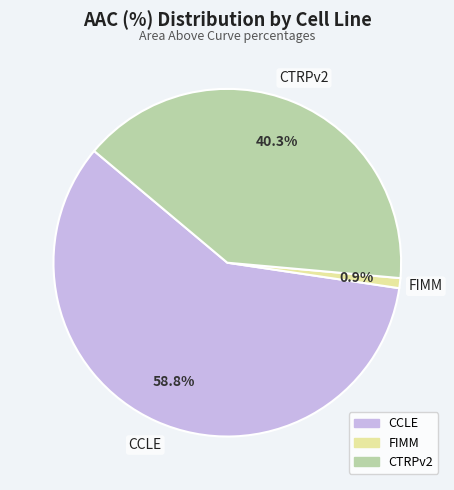

How many slices are in this pie chart?

3